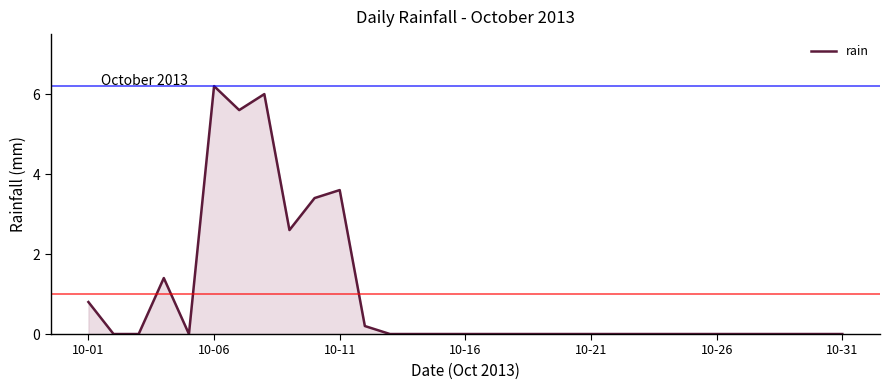

What is the average value?

1.0